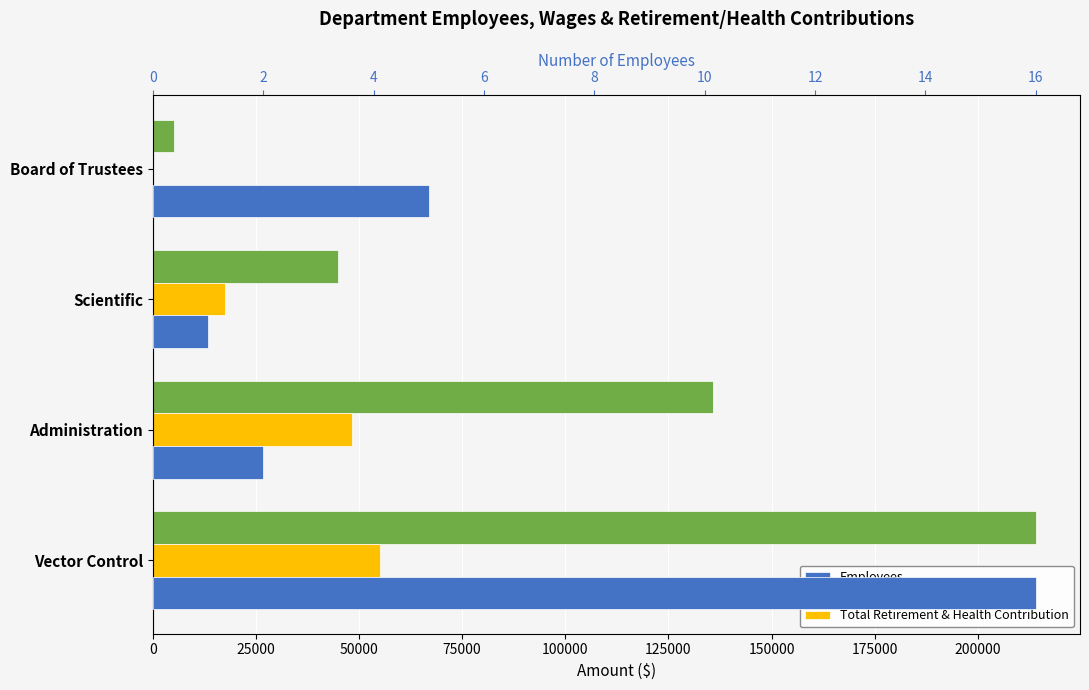

Reading left to right, what are all the values shown in this chart?

Total Wages: 214056	135744	44913	5100
Total Retirement & Health Contribution: 55063	48211	17563	0
Employees: 16	2	1	5